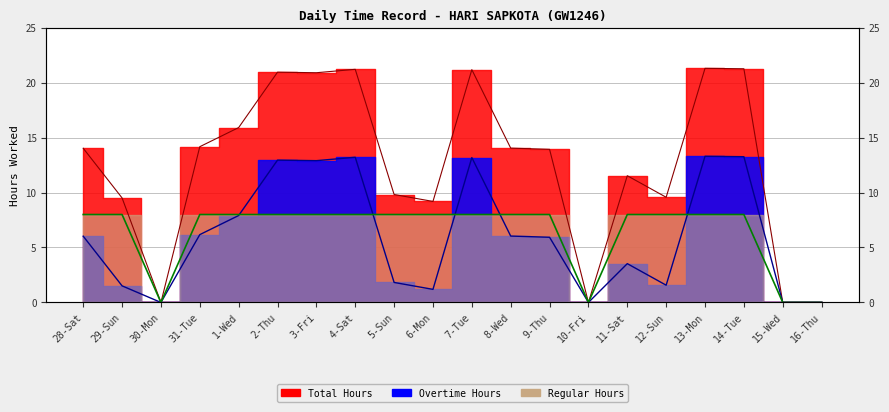

Which category has the lowest value in the Total Hours series?

30-Mon